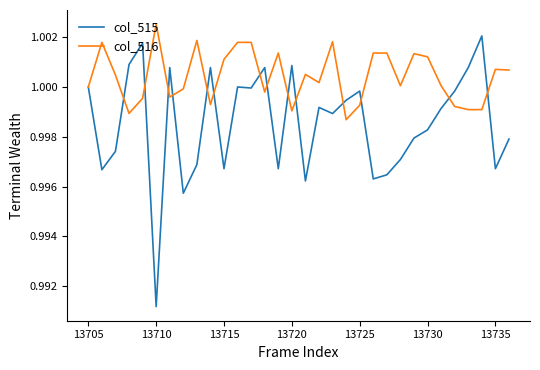

Which series has the largest range (max minus min)?

col_515